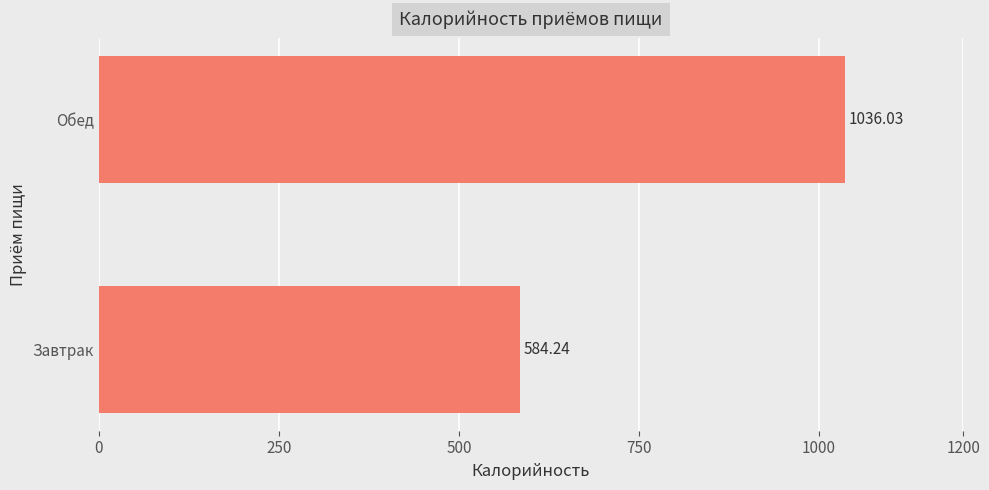

What is the change in value from Завтрак to Обед?

+451.8